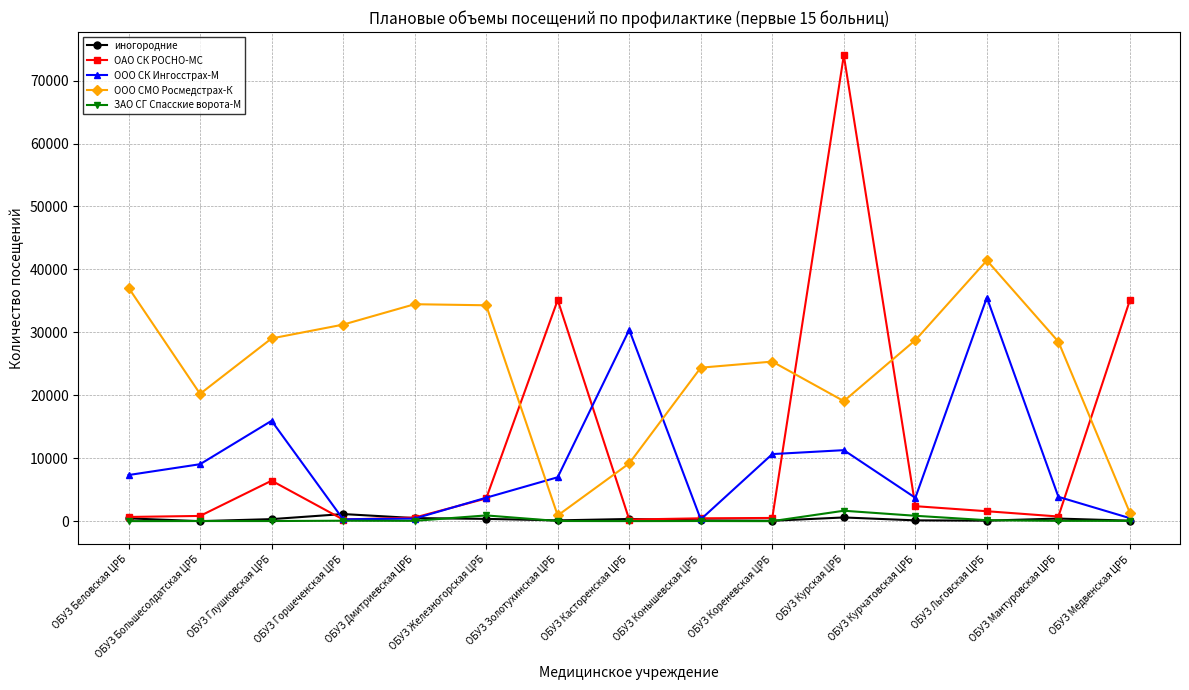

How many lines are shown in the chart?

5